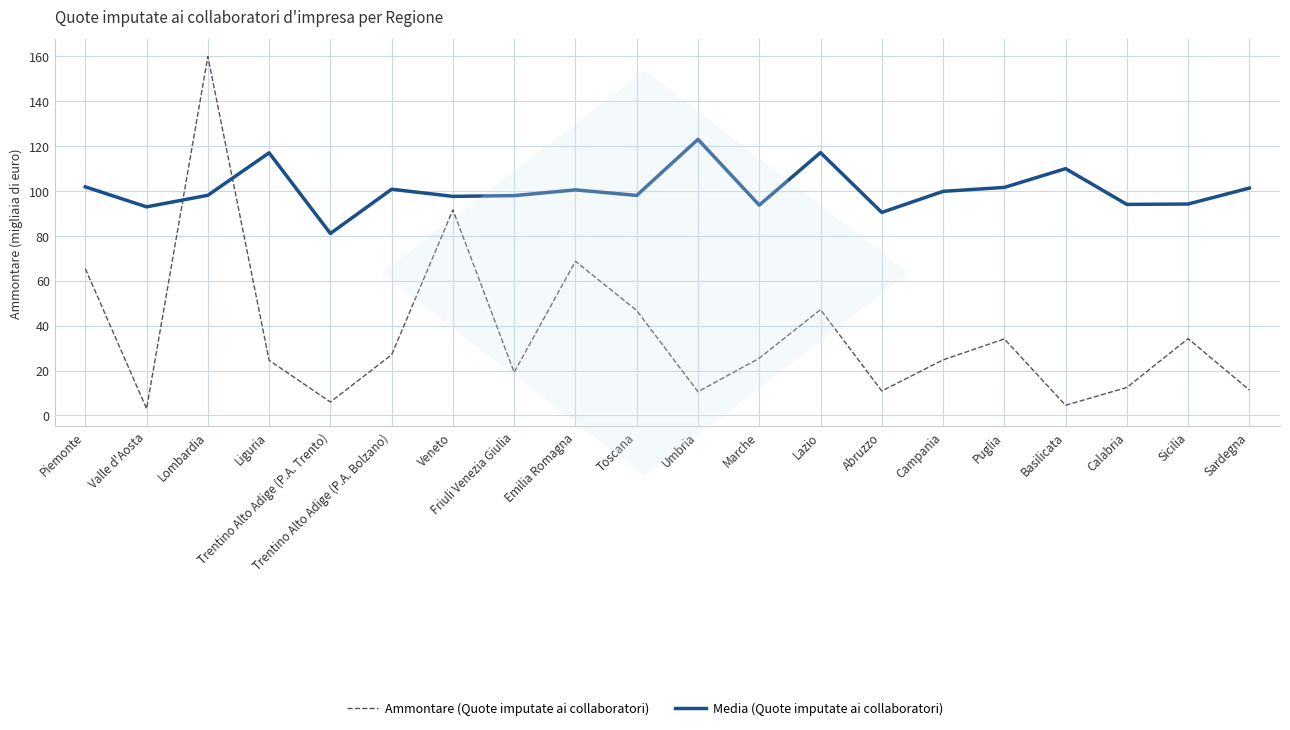

How many intersections are there between Ammontare (Quote imputate ai collaboratori) and Media (Quote imputate ai collaboratori)?

2